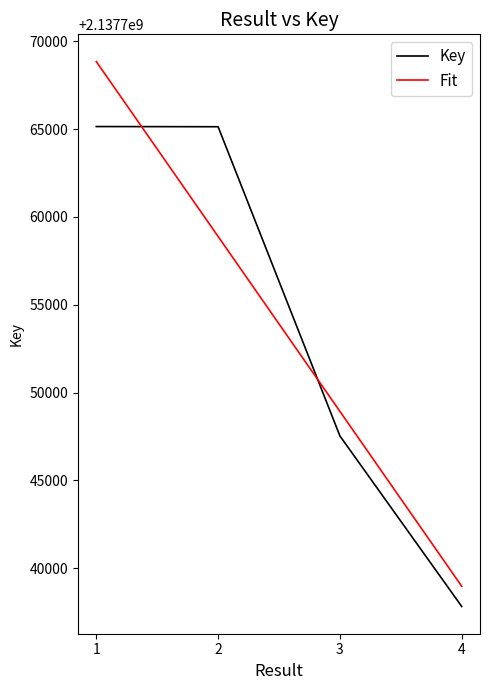

After their last crossing, which series has the higher values: Key or Fit?

Fit